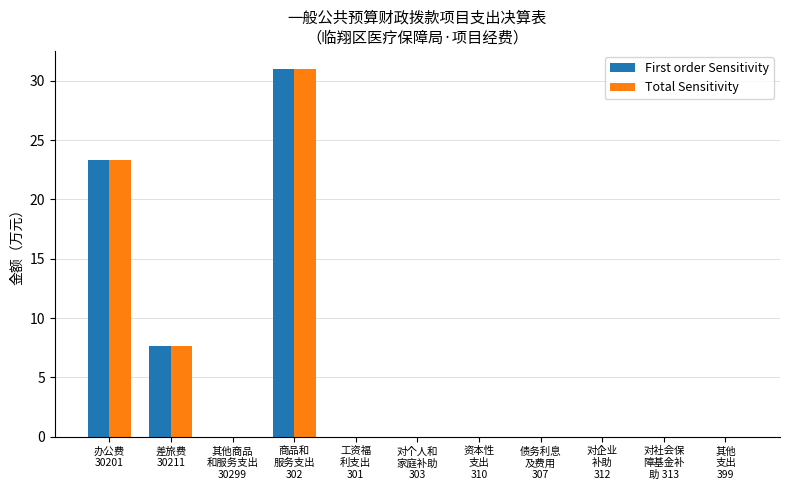

What are all the series names shown in the legend?

First order Sensitivity, Total Sensitivity